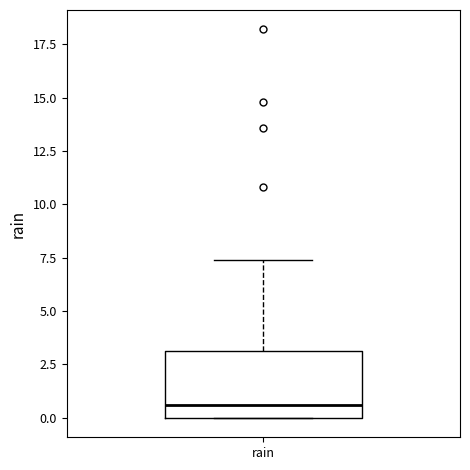

Read this box plot against the y-axis: the position of the median line, the range covered by the box, and the ends of both whiskers. The values are not printed on the chart, so give them approximately, as read against the axis.

median 0.5, box 0.0 to 3.0, whiskers 0.0 to 7.5